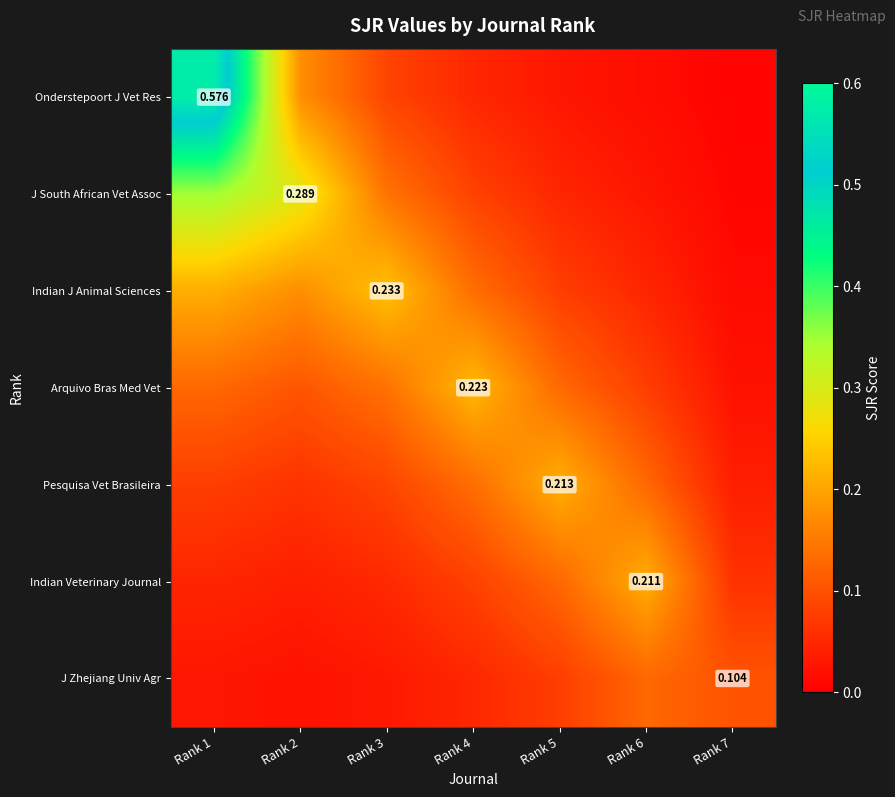

At which label does Indian Veterinary Journal reach its peak?

Rank 6